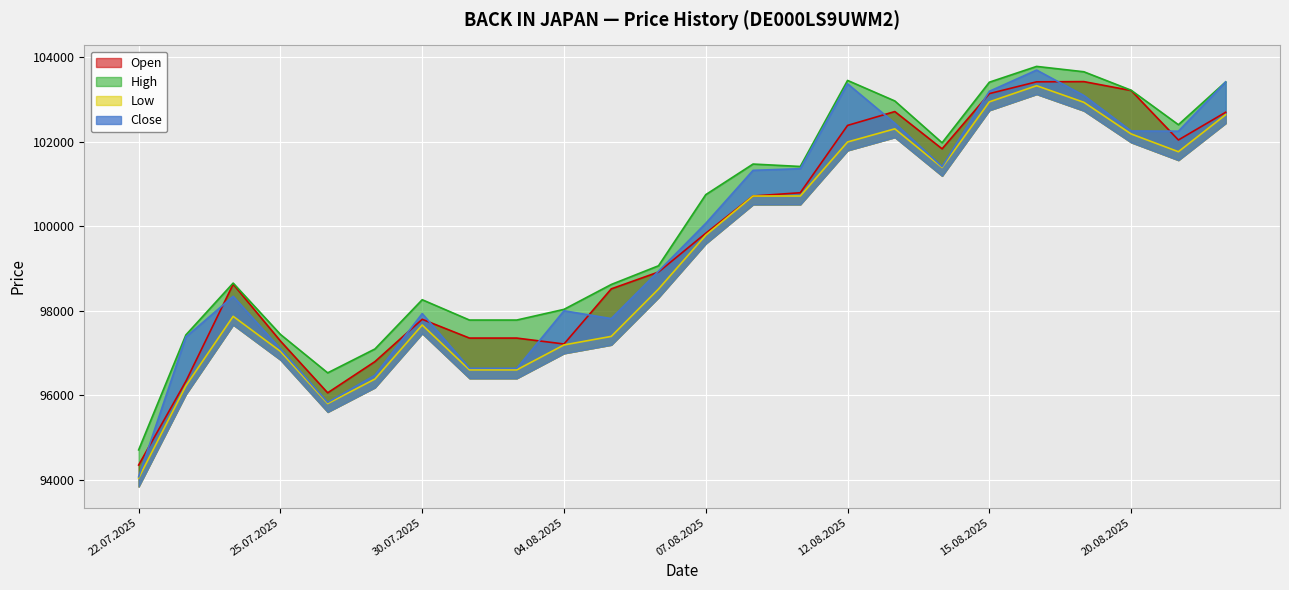

Reading left to right, list all the values displayed in this chart.

Open: 22.07.2025=94348	23.07.2025=96331	24.07.2025=98630	25.07.2025=97285	28.07.2025=96058	29.07.2025=96797	30.07.2025=97799	31.07.2025=97354	01.08.2025=97354	04.08.2025=97214	05.08.2025=98519	06.08.2025=98918	07.08.2025=99836	08.08.2025=100718	11.08.2025=100795	12.08.2025=102389	13.08.2025=102717	14.08.2025=101835	15.08.2025=103142	18.08.2025=103421	19.08.2025=103426	20.08.2025=103215	21.08.2025=102044	22.08.2025=102700
High: 22.07.2025=94707	23.07.2025=97429	24.07.2025=98656	25.07.2025=97441	28.07.2025=96531	29.07.2025=97096	30.07.2025=98262	31.07.2025=97781	01.08.2025=97781	04.08.2025=98034	05.08.2025=98623	06.08.2025=99066	07.08.2025=100750	08.08.2025=101474	11.08.2025=101417	12.08.2025=103454	13.08.2025=102968	14.08.2025=101978	15.08.2025=103412	18.08.2025=103786	19.08.2025=103659	20.08.2025=103222	21.08.2025=102406	22.08.2025=103418
Low: 22.07.2025=94039	23.07.2025=96225	24.07.2025=97869	25.07.2025=97040	28.07.2025=95804	29.07.2025=96384	30.07.2025=97664	31.07.2025=96601	01.08.2025=96601	04.08.2025=97192	05.08.2025=97394	06.08.2025=98515	07.08.2025=99791	08.08.2025=100717	11.08.2025=100718	12.08.2025=101997	13.08.2025=102308	14.08.2025=101394	15.08.2025=102947	18.08.2025=103329	19.08.2025=102936	20.08.2025=102187	21.08.2025=101766	22.08.2025=102642
Close: 22.07.2025=94069	23.07.2025=97381	24.07.2025=98343	25.07.2025=97098	28.07.2025=95832	29.07.2025=96474	30.07.2025=97935	31.07.2025=96639	01.08.2025=96639	04.08.2025=98000	05.08.2025=97816	06.08.2025=98938	07.08.2025=100071	08.08.2025=101325	11.08.2025=101365	12.08.2025=103374	13.08.2025=102441	14.08.2025=101414	15.08.2025=103197	18.08.2025=103699	19.08.2025=103098	20.08.2025=102257	21.08.2025=102252	22.08.2025=103418